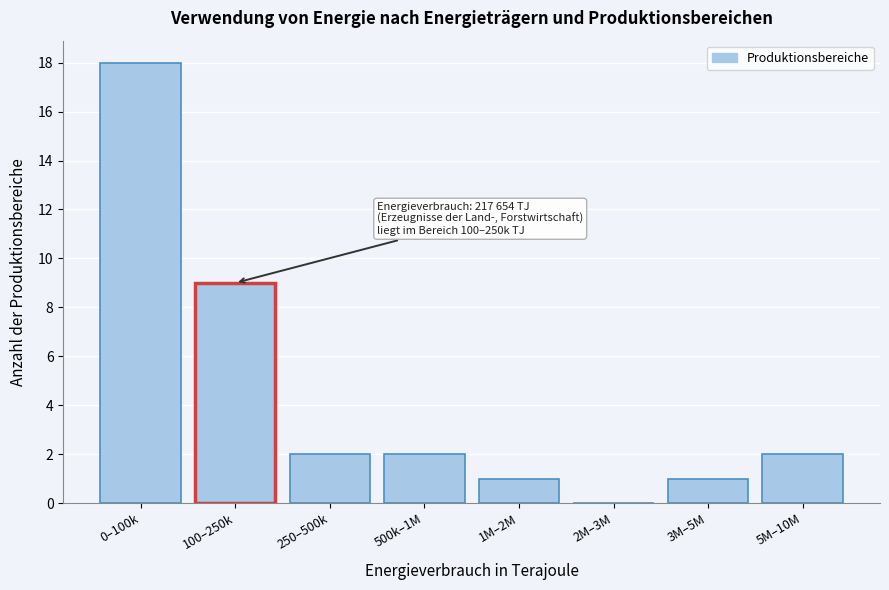

Reading left to right, transcribe all the data shown in this chart.

0–100k=18	100–250k=9	250–500k=2	500k–1M=2	1M–2M=1	2M–3M=0	3M–5M=1	5M–10M=2